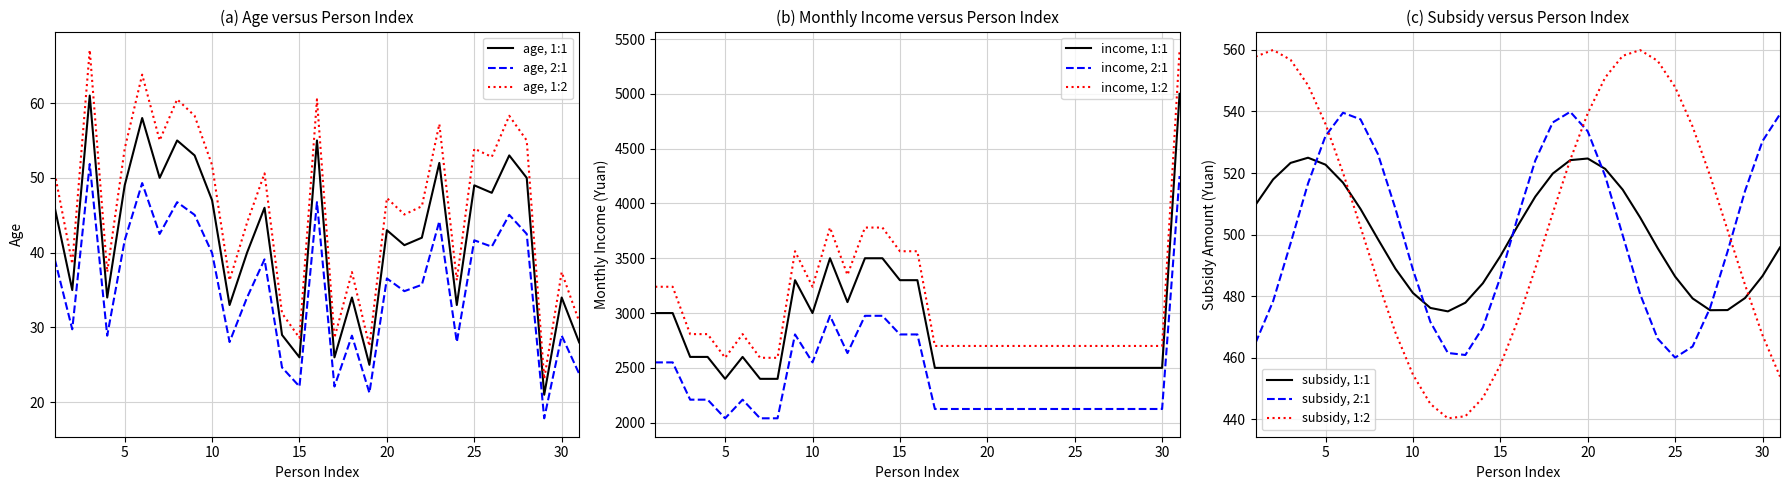

True or false: age, 1:1 and age, 1:2 intersect in this chart.

False